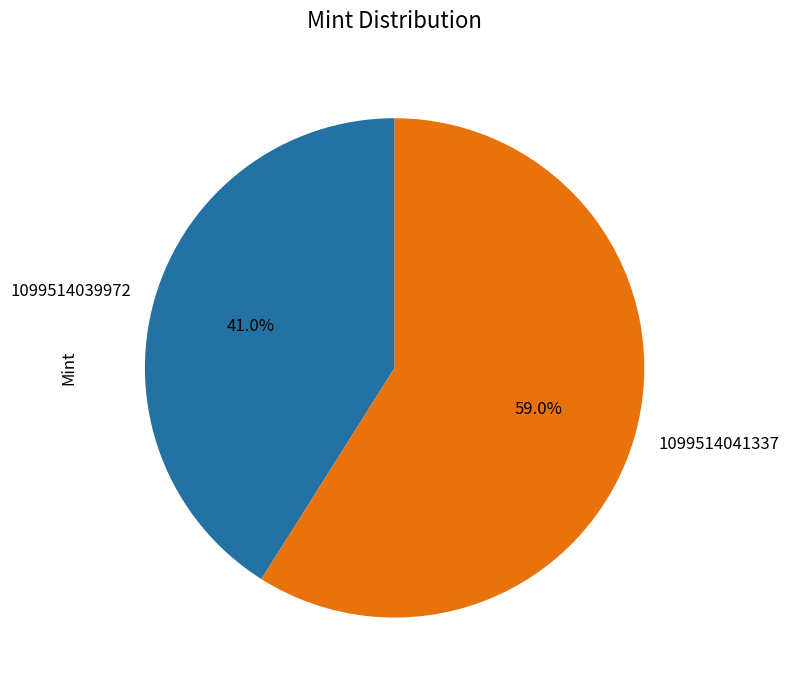

What is the total percentage of 1099514039972 and 1099514041337?

100.0%